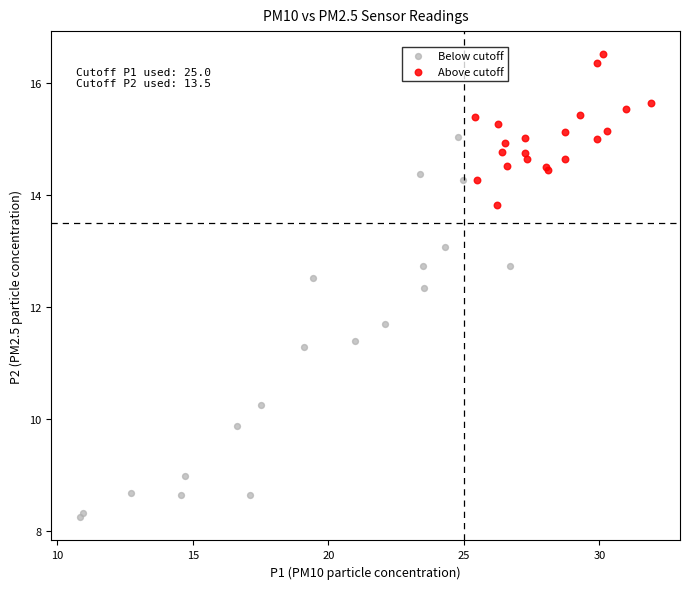

Which series reaches the maximum Y coordinate?

Above cutoff